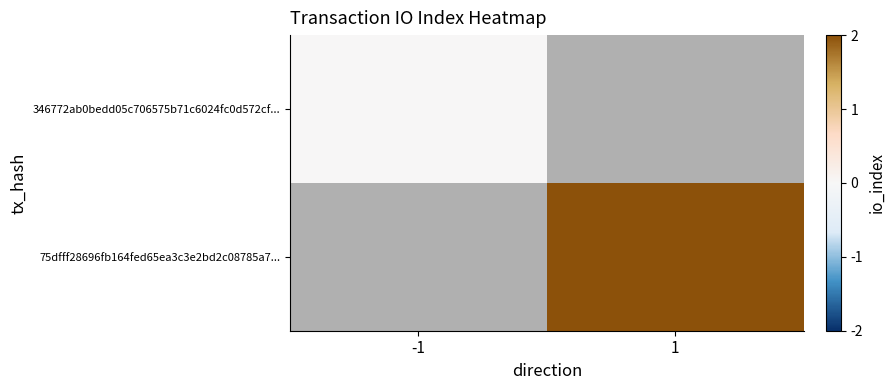

Which has a higher value, -1 or 1?

1